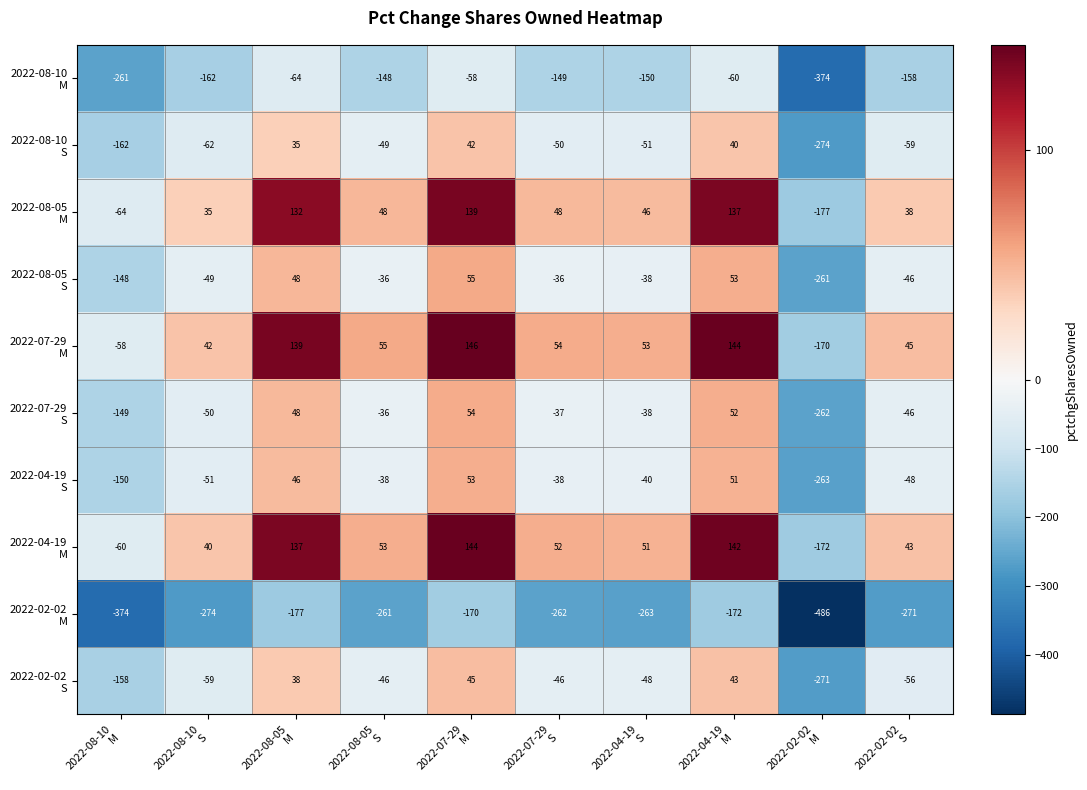

What is the minimum value shown in the chart?

-486